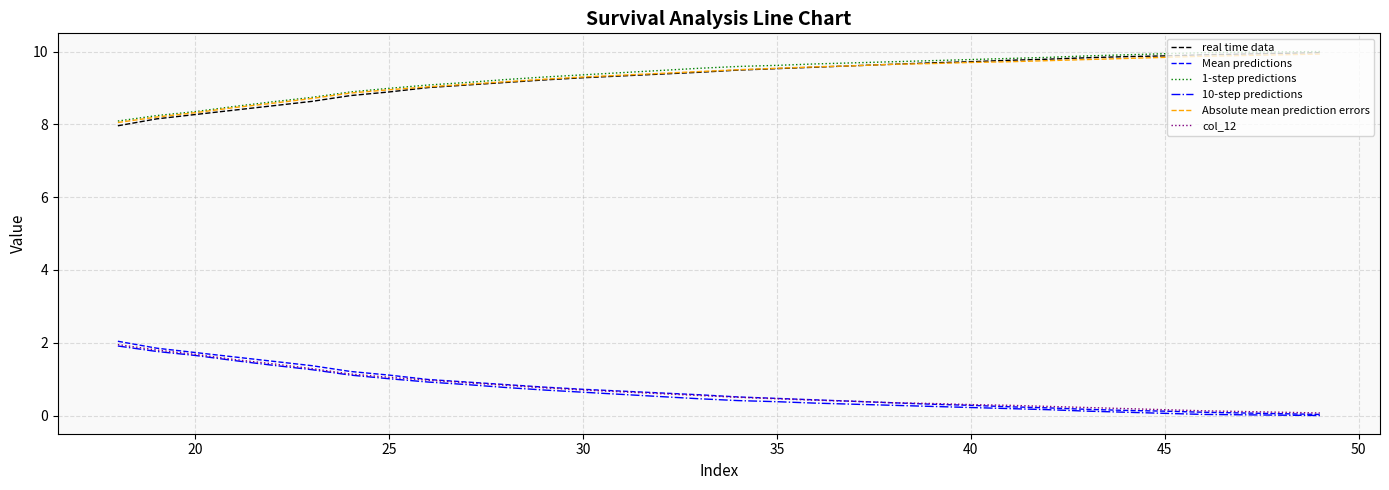

What are all the series names shown in the legend?

real time data, Mean predictions, 1-step predictions, 10-step predictions, Absolute mean prediction errors, col_12